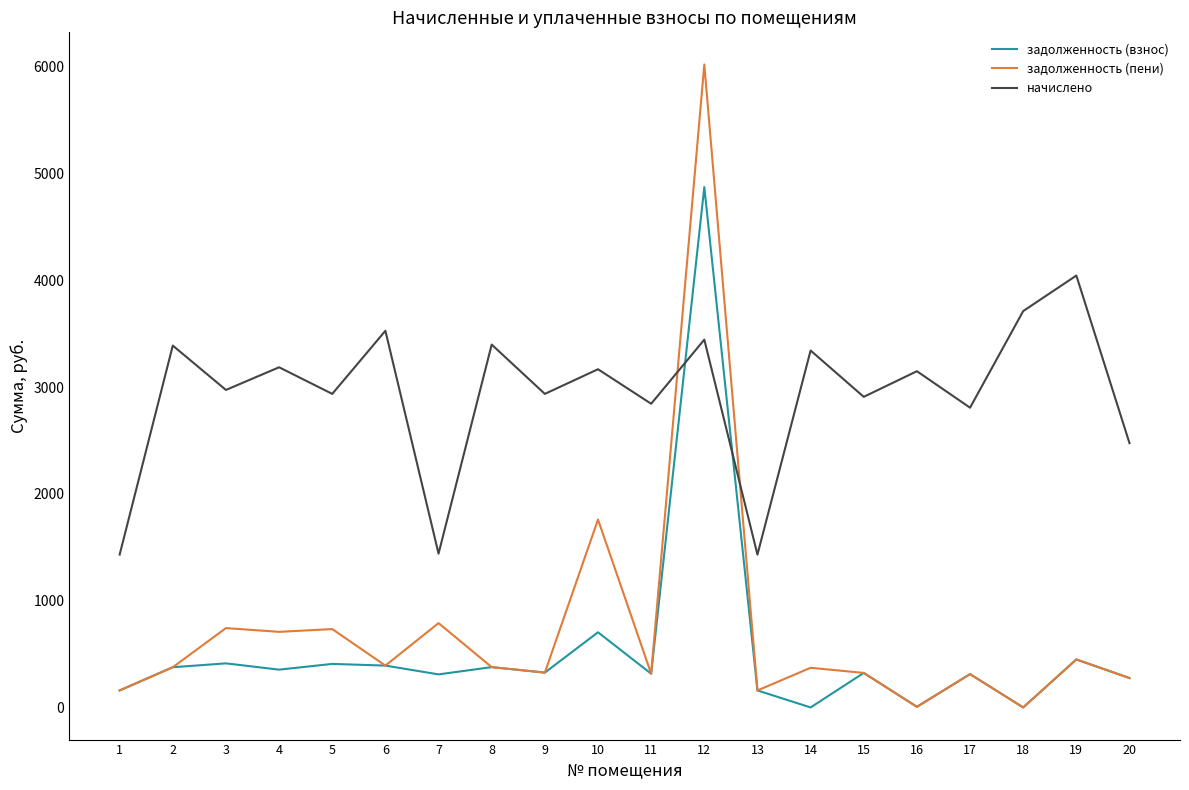

What is the sum of all начислено values?

58543.7